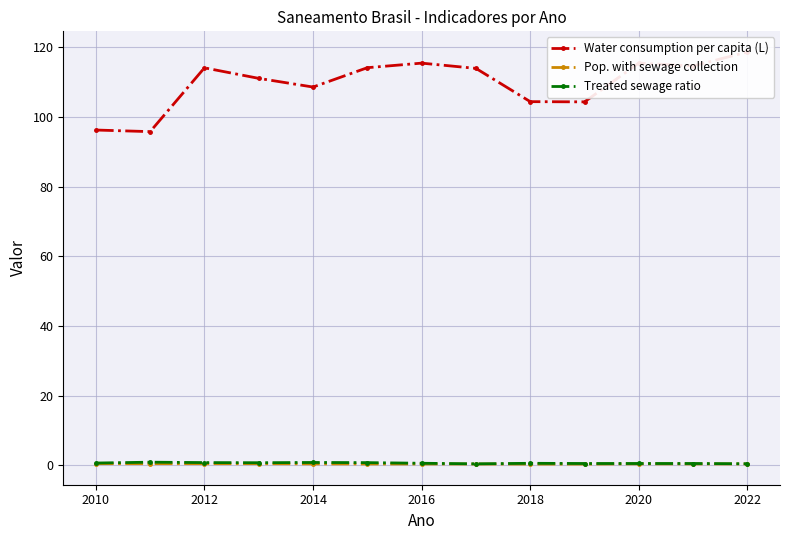

What are all the series names shown in the legend?

Water consumption per capita (L), Pop. with sewage collection, Treated sewage ratio